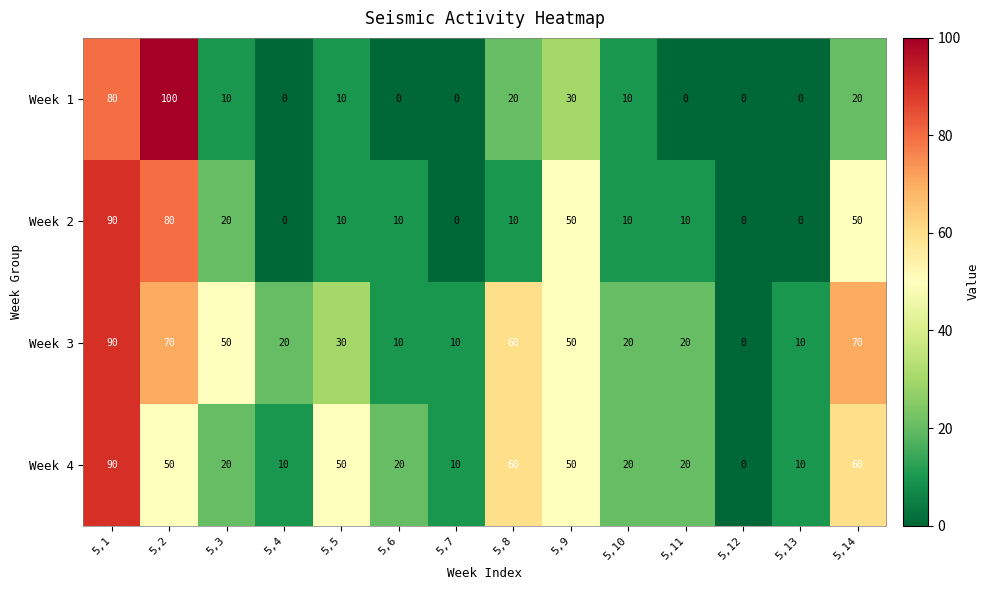

List the series in order of their overall mean, lowest first.

Week 1, Week 2, Week 4, Week 3